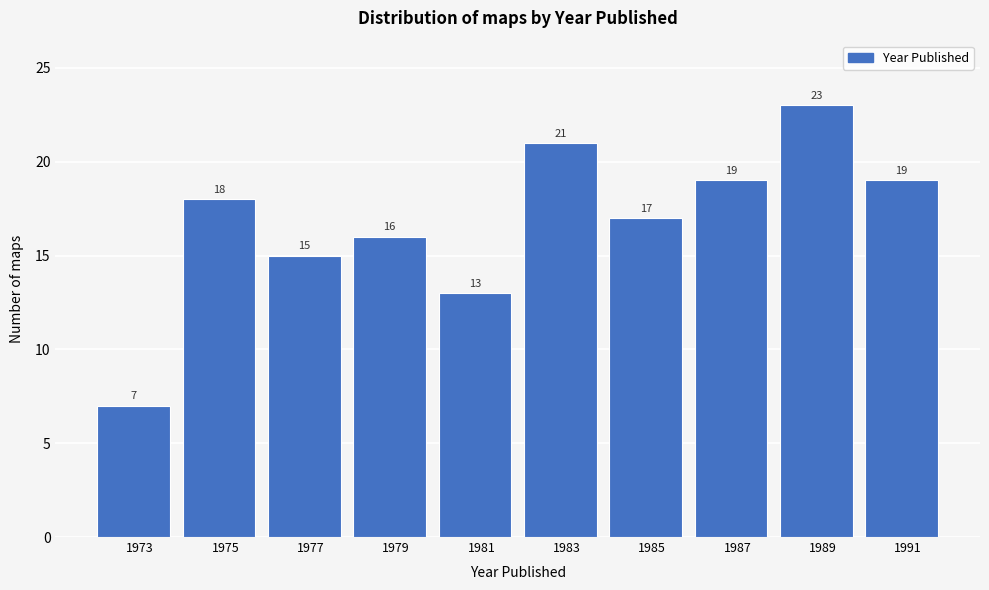

Reading left to right, transcribe this chart: for each bar, give the range it covers on the x-axis and its height.

1972 to 1974: 7
1974 to 1976: 18
1976 to 1978: 15
1978 to 1980: 16
1980 to 1982: 13
1982 to 1984: 21
1984 to 1986: 17
1986 to 1988: 19
1988 to 1990: 23
1990 to 1992: 19